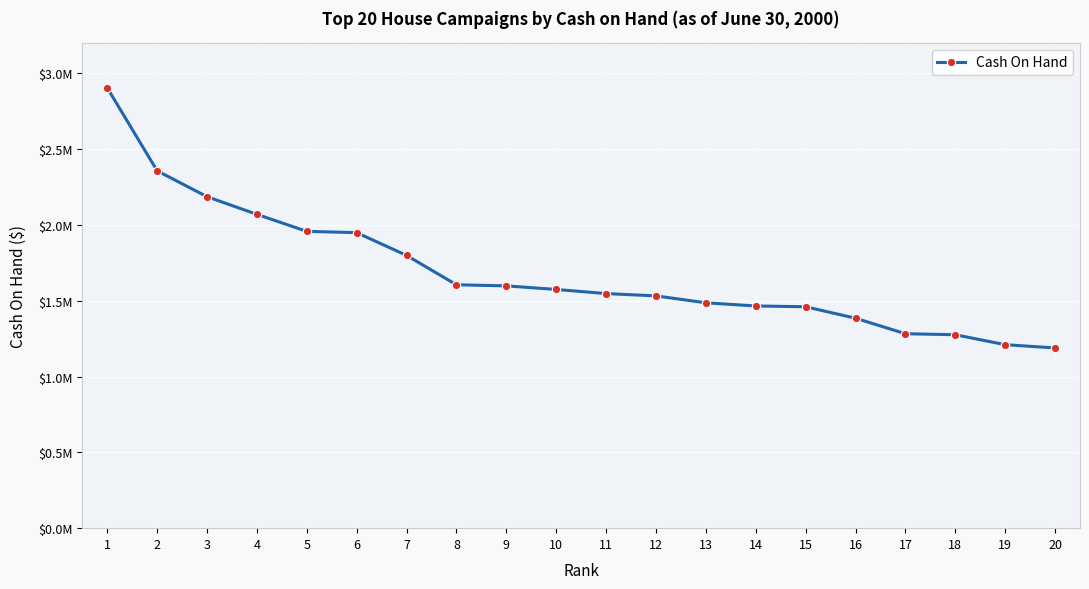

The chart shows a value of 522043 at 15. True or false?

False